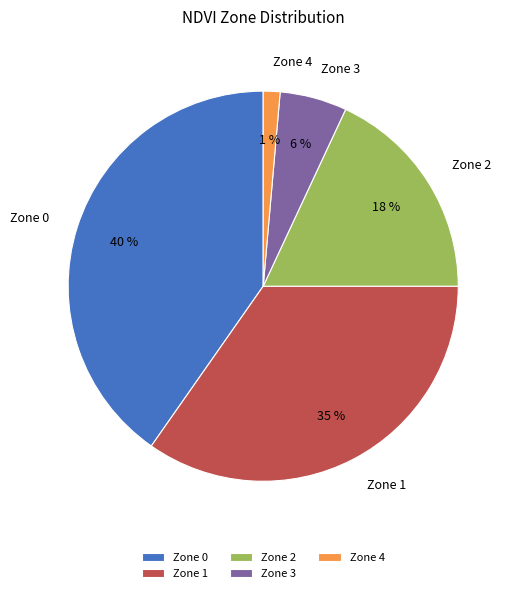

Is the sum of Zone 4 and Zone 1 greater than half?

No